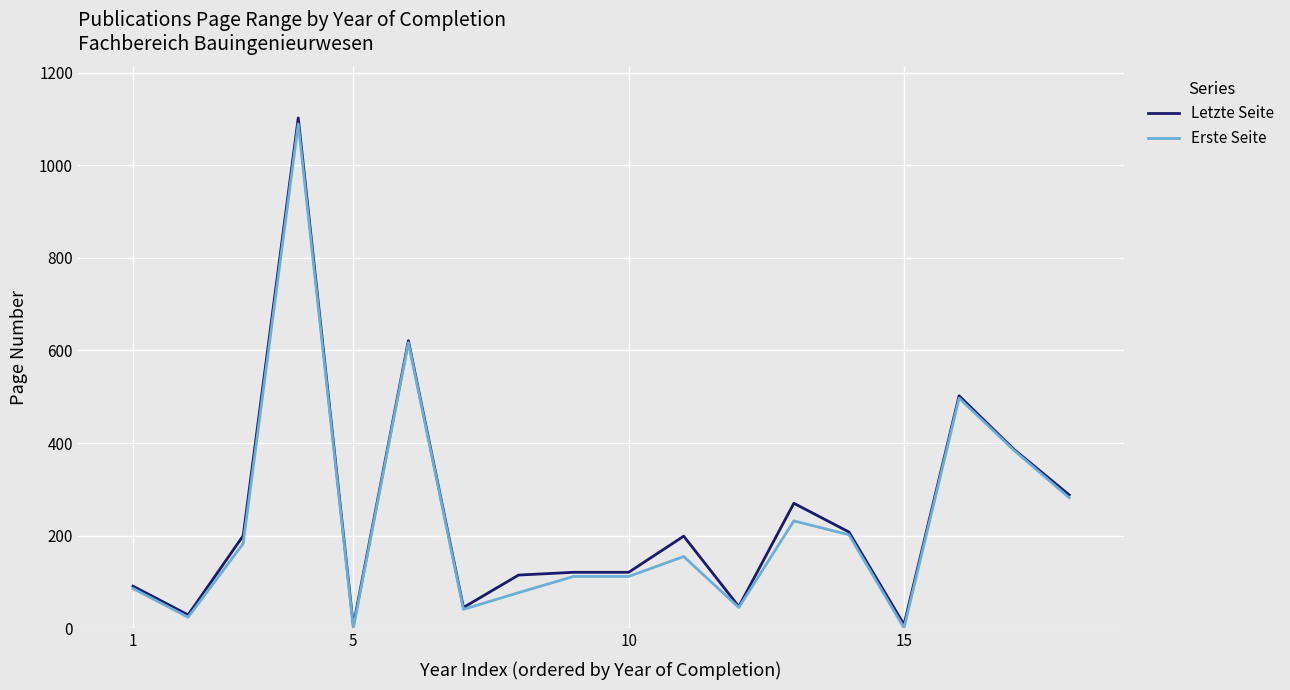

What is the greatest value displayed?

1102